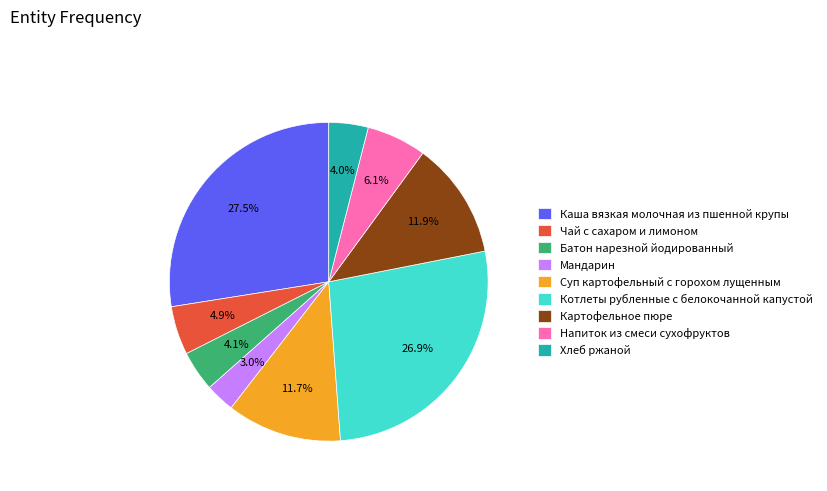

Combined, do Мандарин and Батон нарезной йодированный account for over 50%?

No